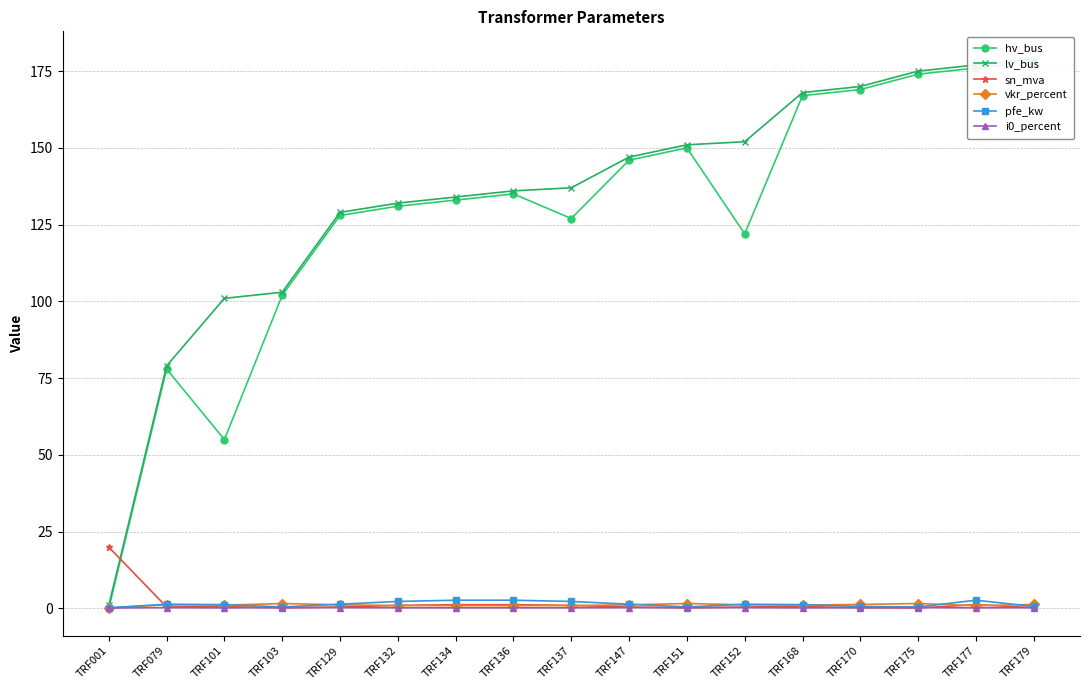

True or false: lv_bus and pfe_kw cross at least once.

False